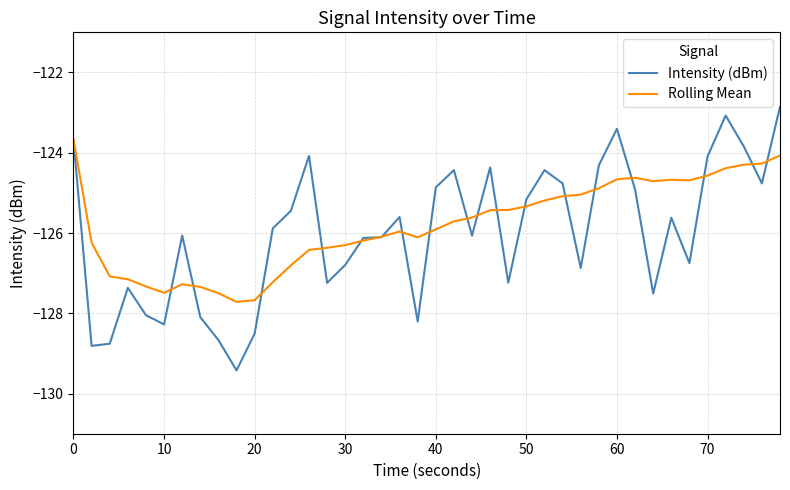

Which series has the largest range (max minus min)?

Intensity (dBm)